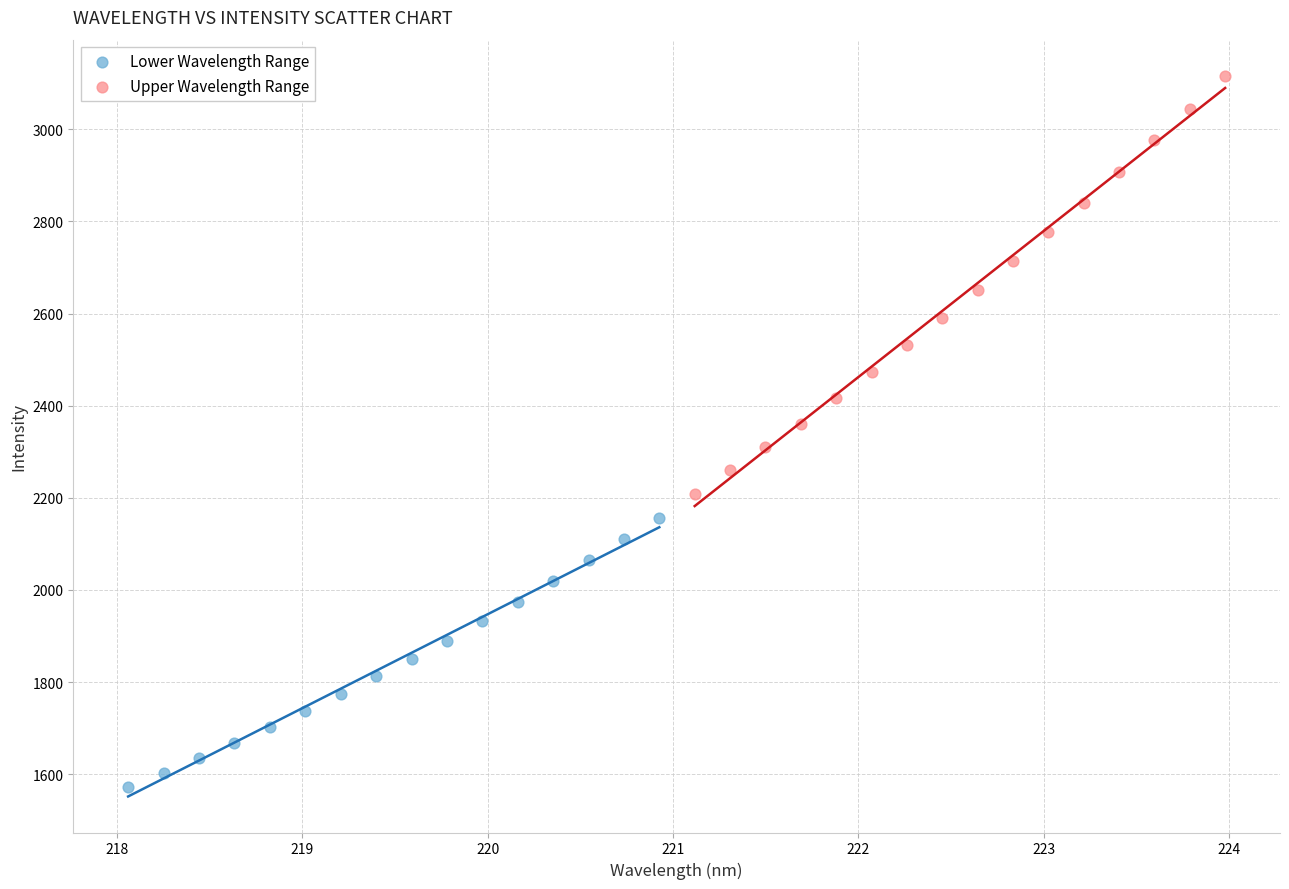

Which series contains the highest Y value?

Upper Wavelength Range